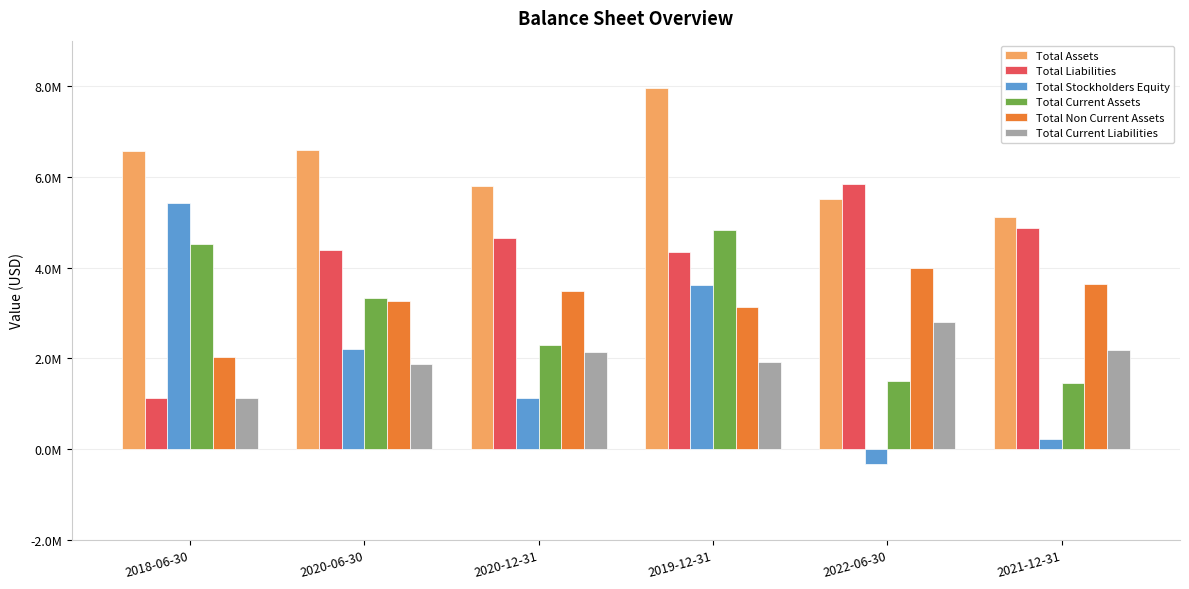

Are the bars grouped side by side (vs. stacked)?

Yes